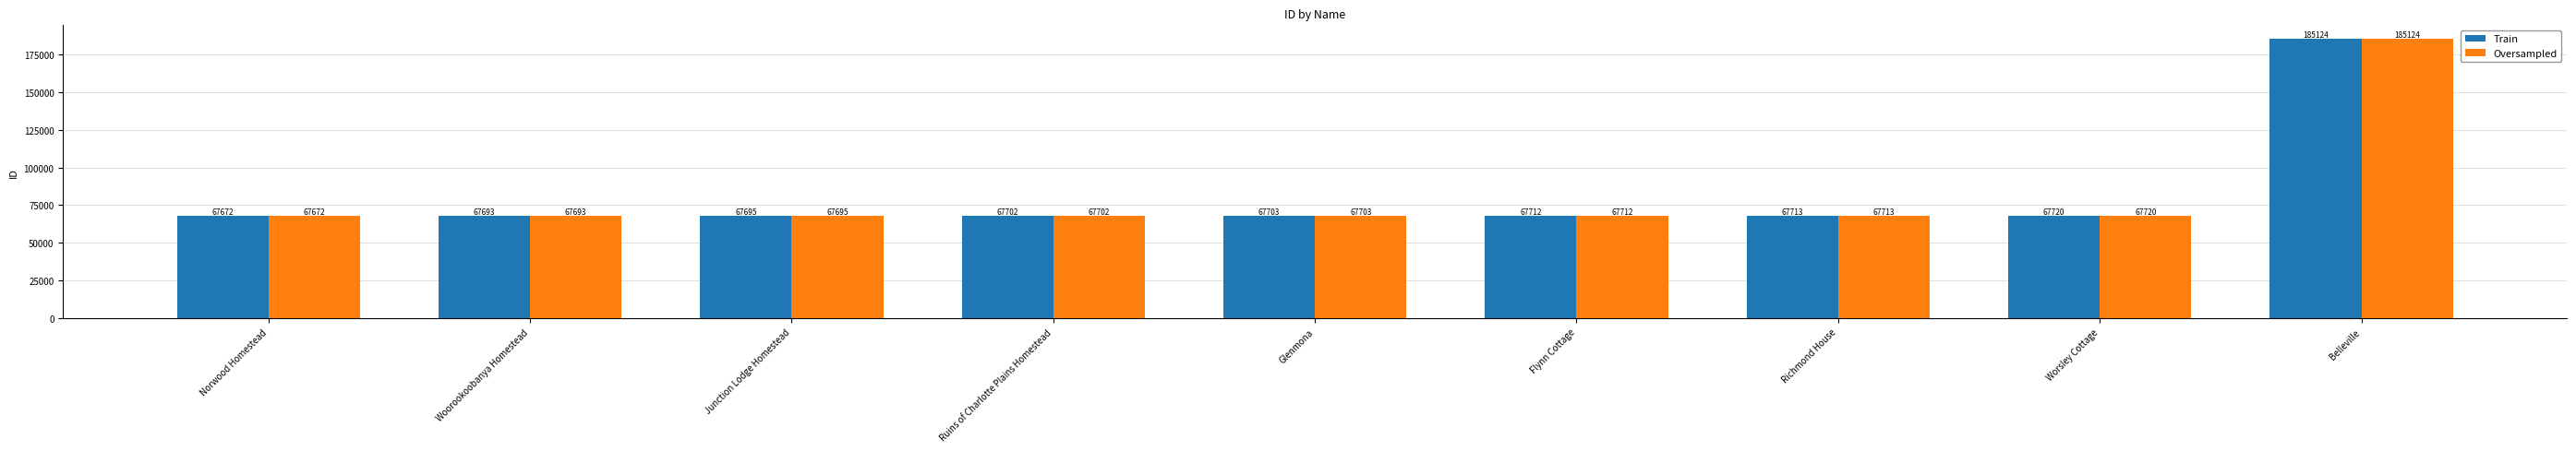

How many series are shown in this chart?

2